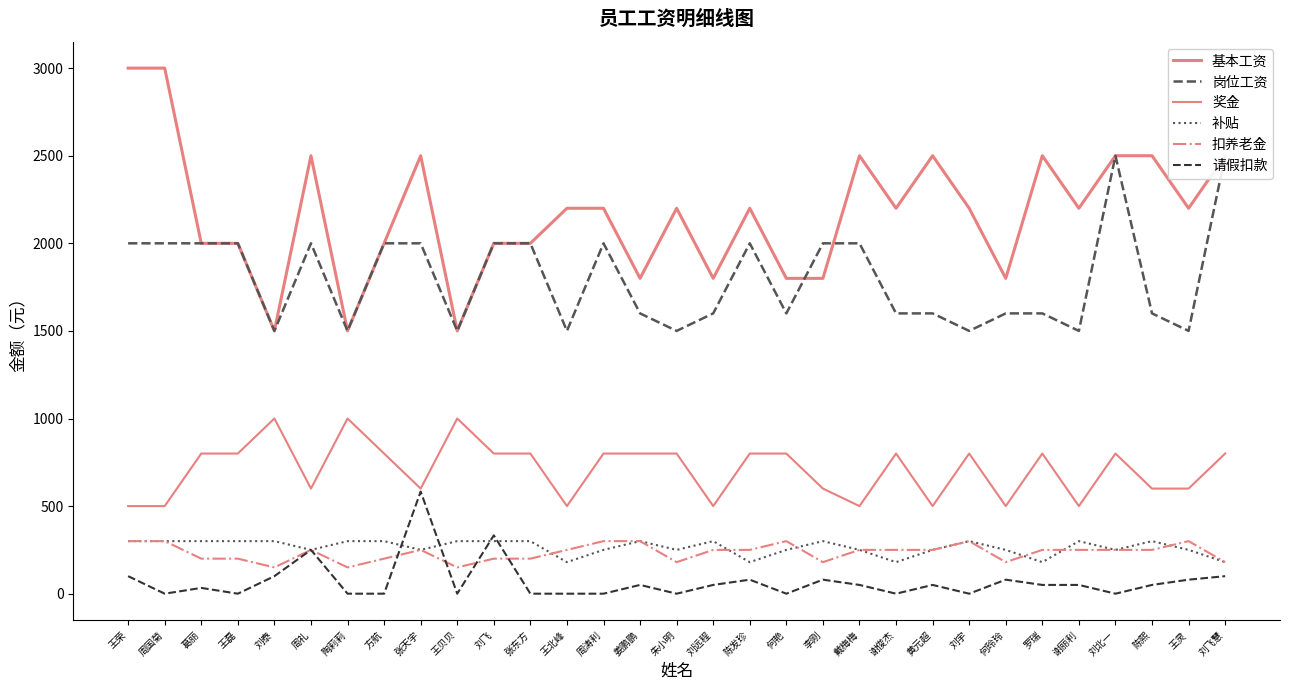

How many values in the 奖金 series exceed 800?

3